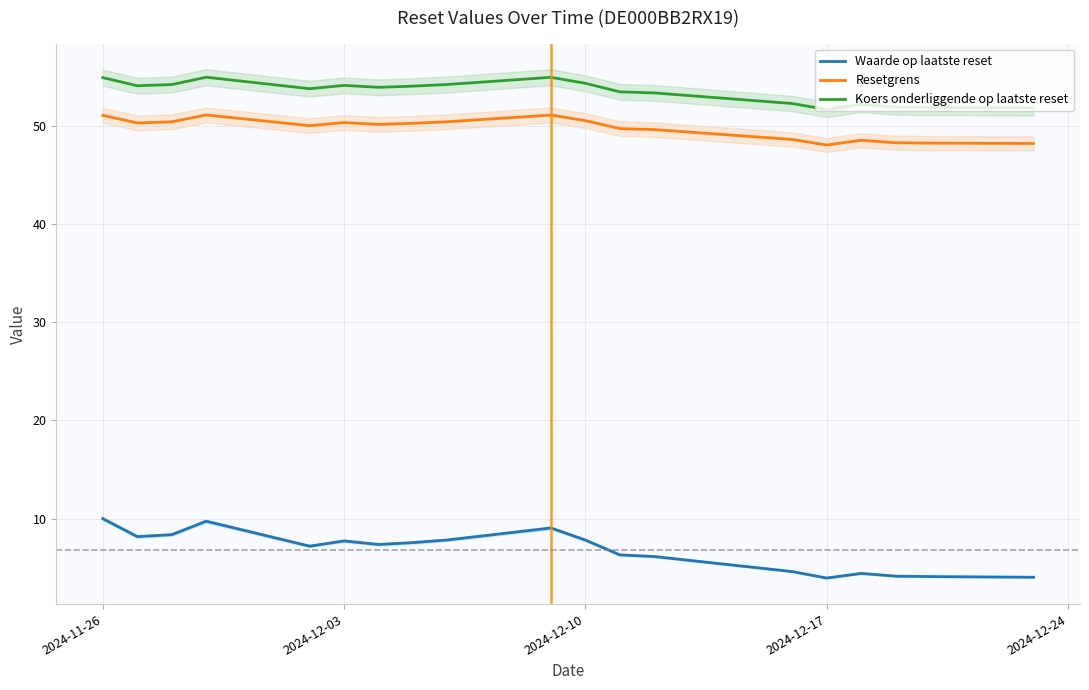

How many interior local peaks does the Waarde op laatste reset series have?

4